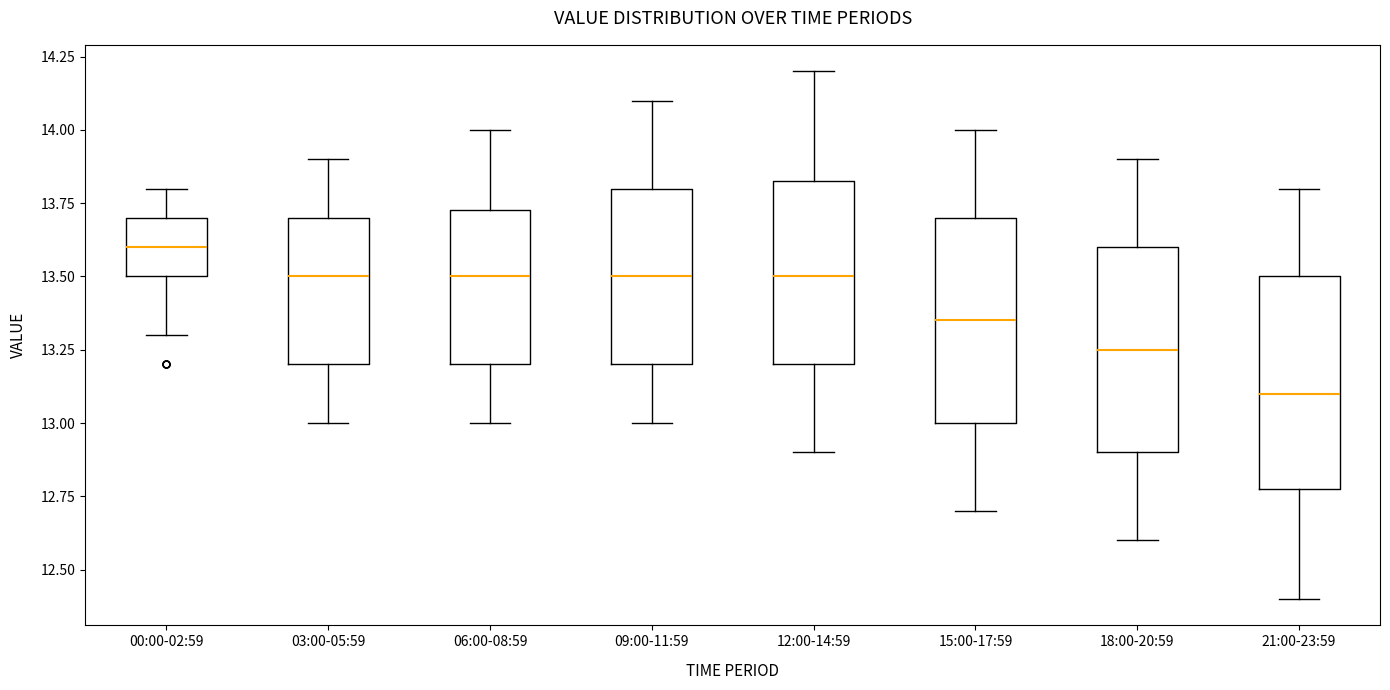

Where does the median line of the box for 15:00-17:59 sit on the y-axis? The values are not printed on the chart, so give them approximately, as read against the axis.

13.35